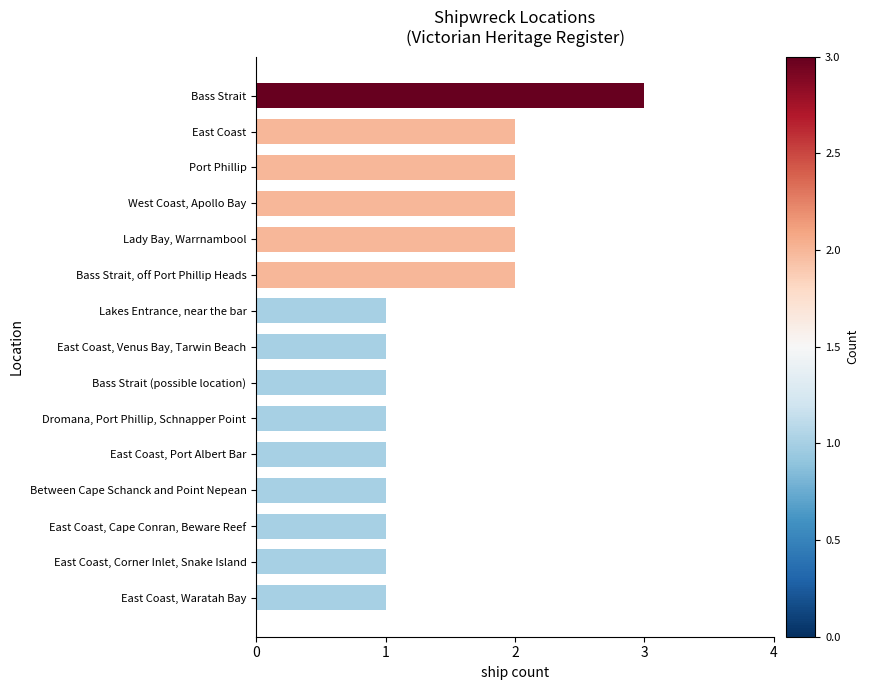

What is the maximum value shown in the chart?

3